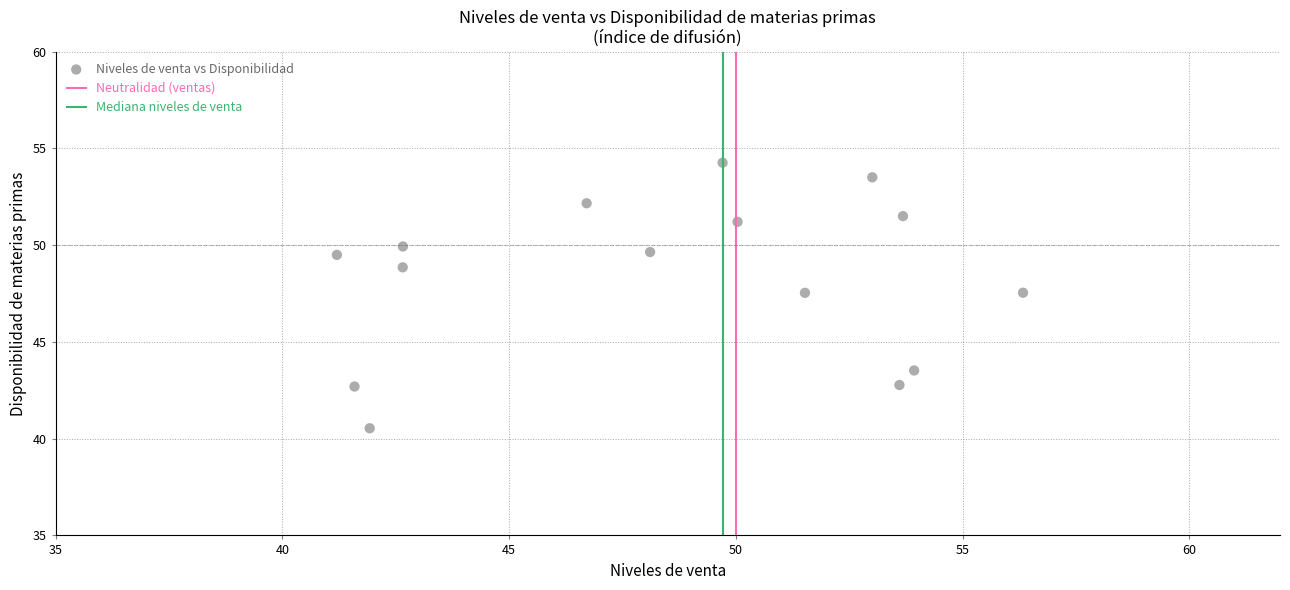

What is the range of Y values (max minus min)?

13.7